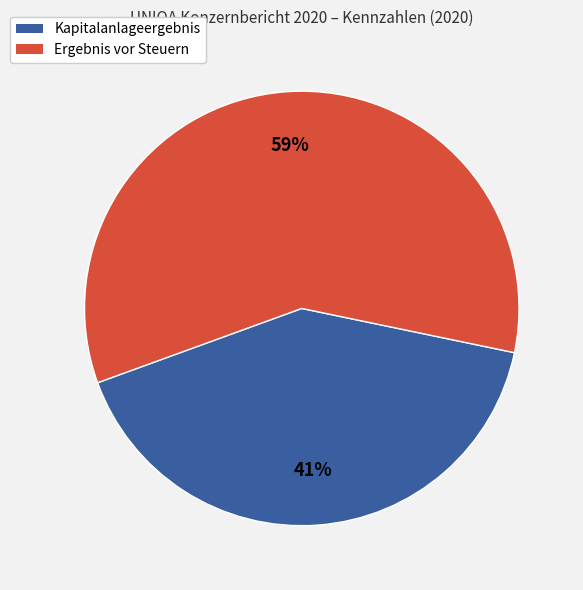

To the nearest percent, what portion does Ergebnis vor Steuern represent?

59%